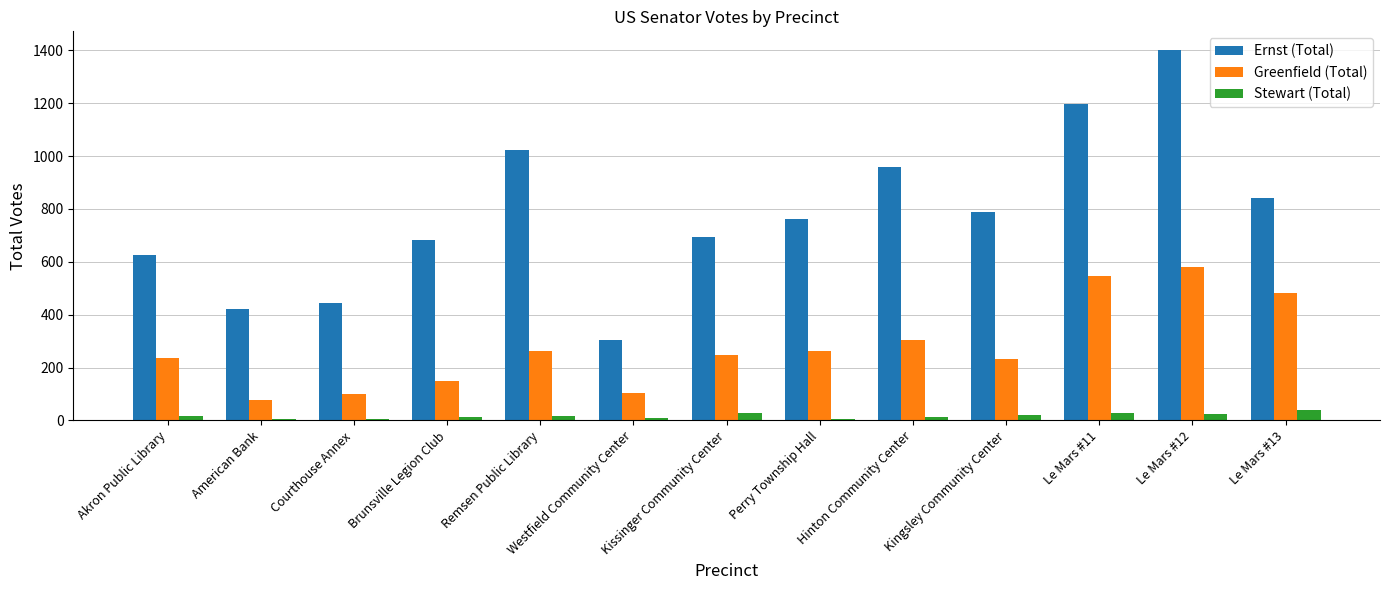

What is the highest value of the Stewart (Total) series?

40